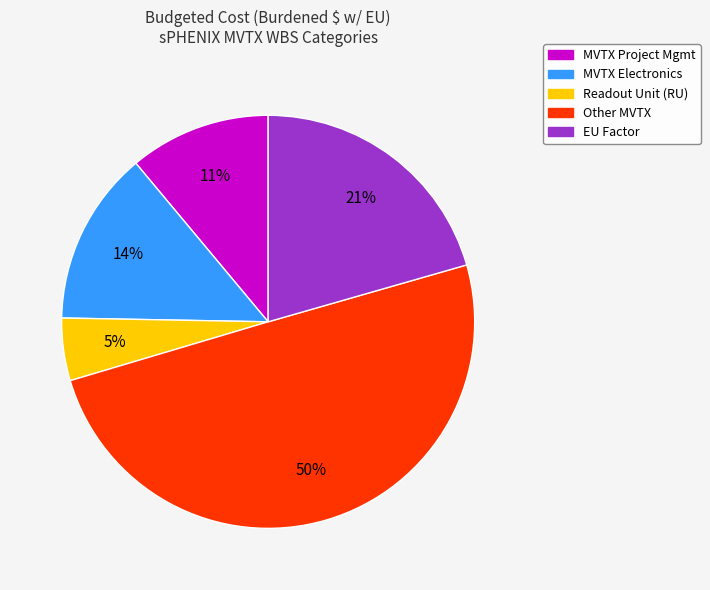

To the nearest percent, what is the average slice percentage?

20%